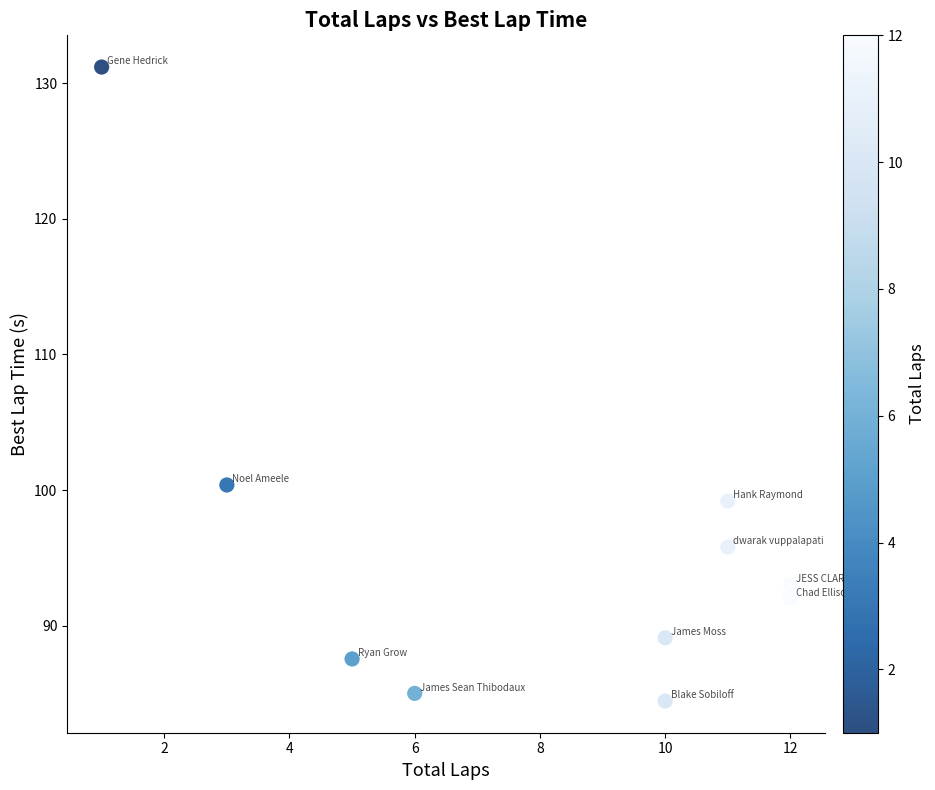

What Y value in the scatter plot is closest to 107?

100.4